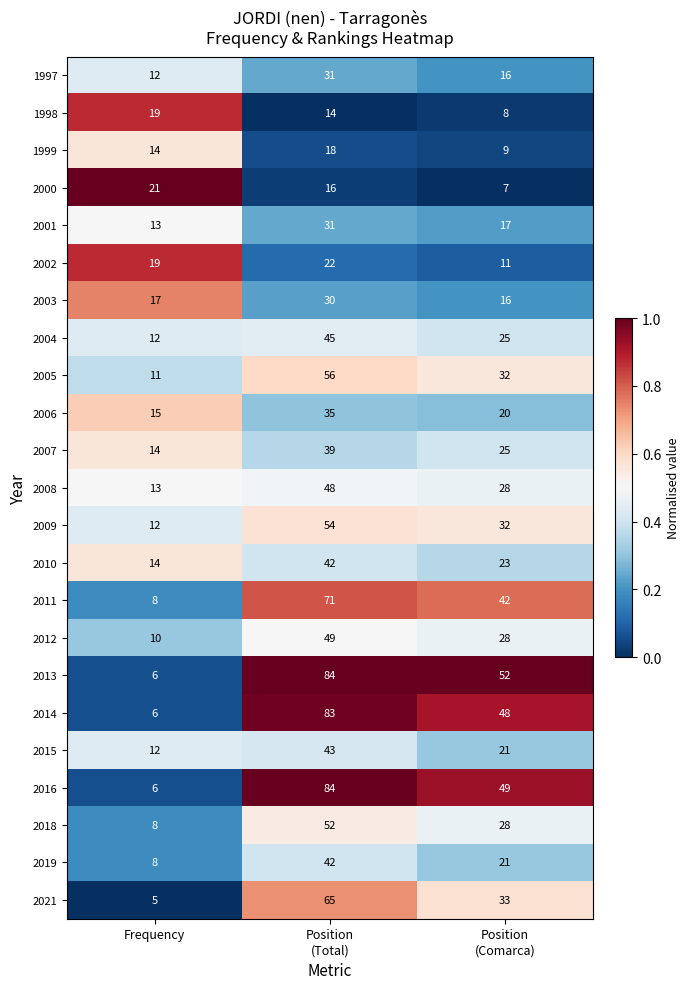

What is the total value across all series at Frequency?

275